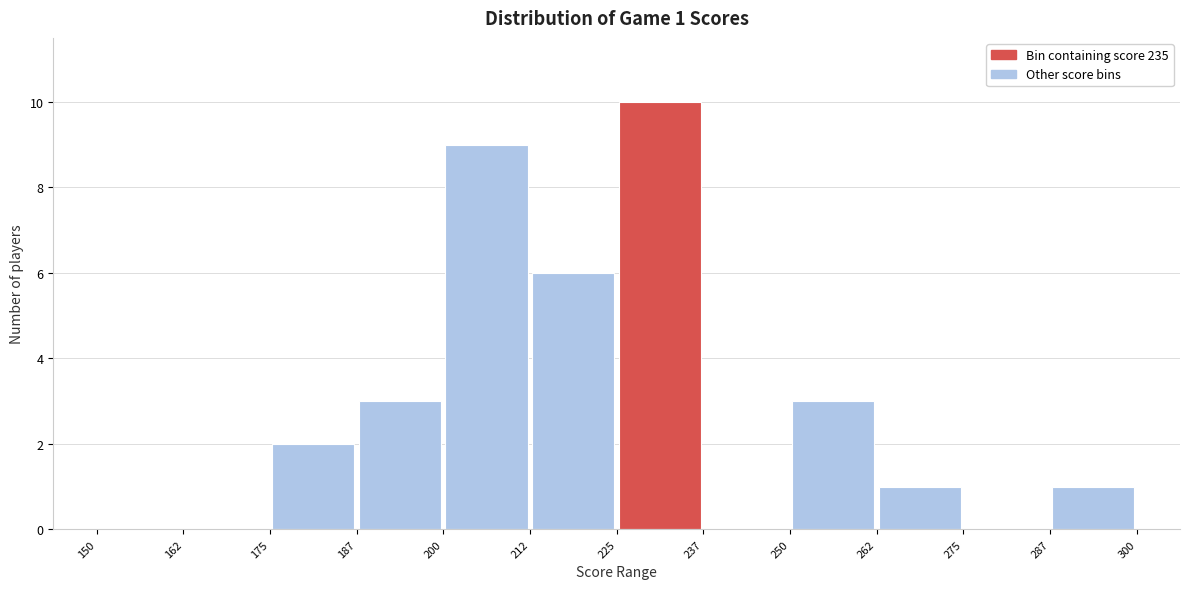

Over which range of the x-axis is the bar tallest?

225 to 237